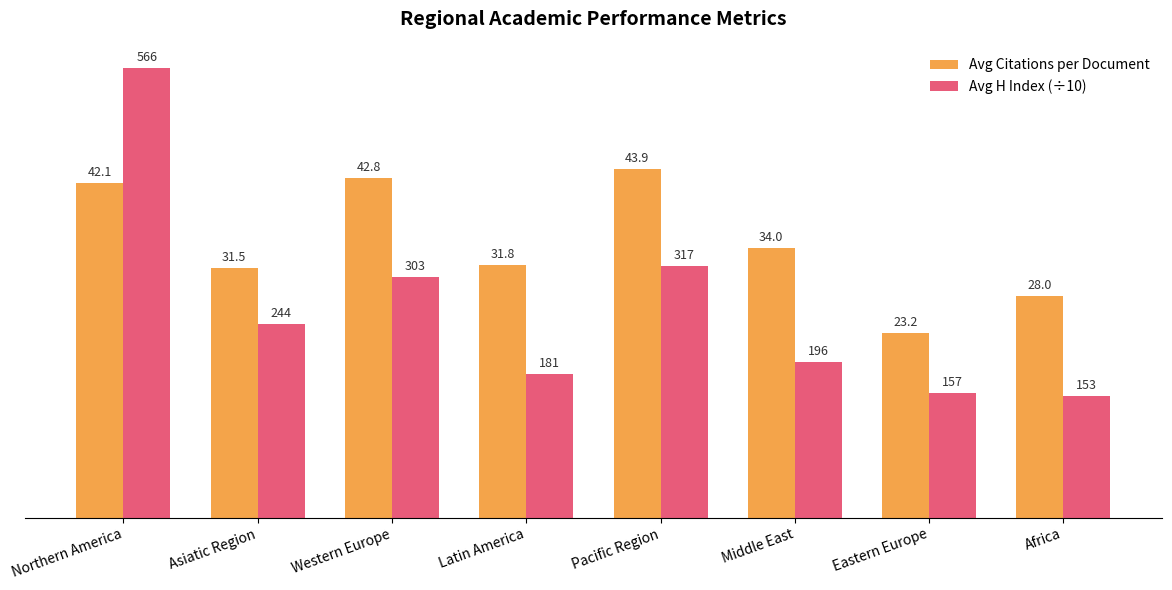

How many data points in Avg H Index (÷10) are less than 24?

4